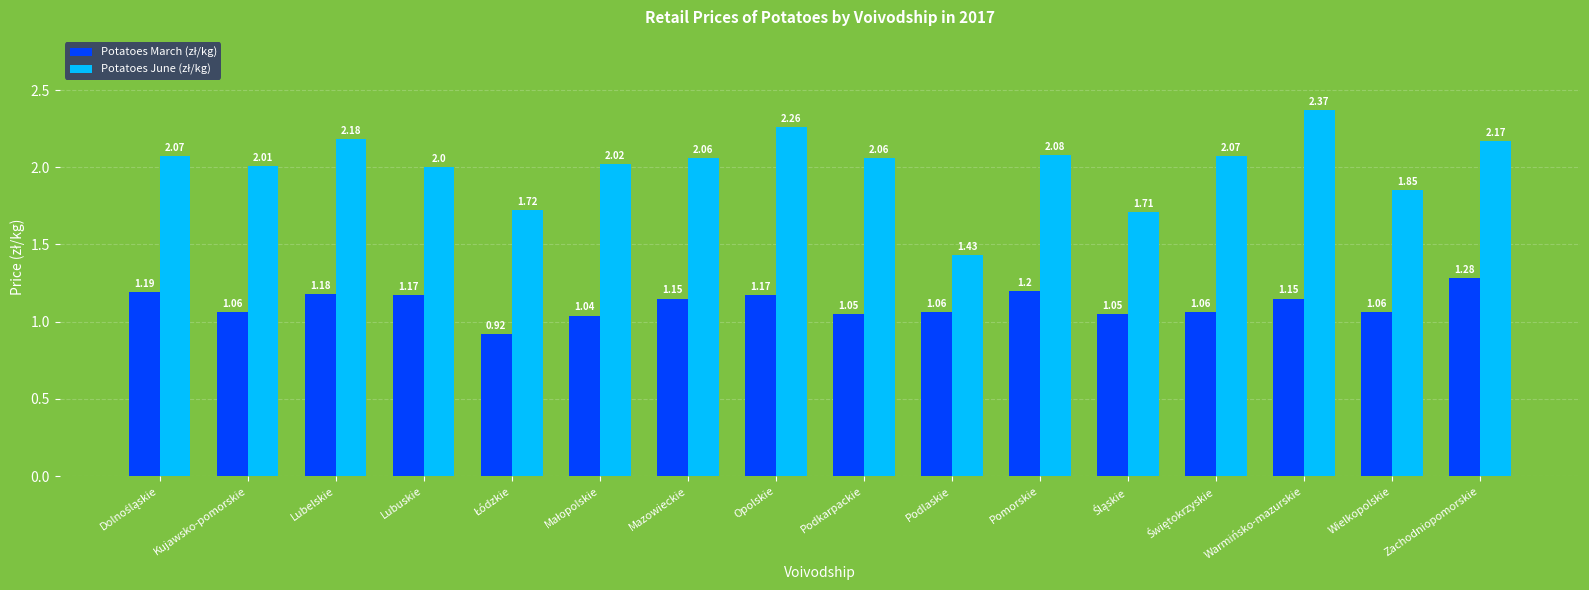

At which category is the sum across all series the highest?

Warmińsko-mazurskie